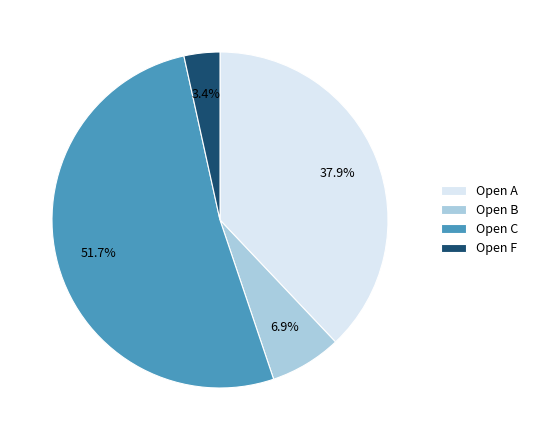

Rank the categories by value from highest to lowest.

Open C, Open A, Open B, Open F